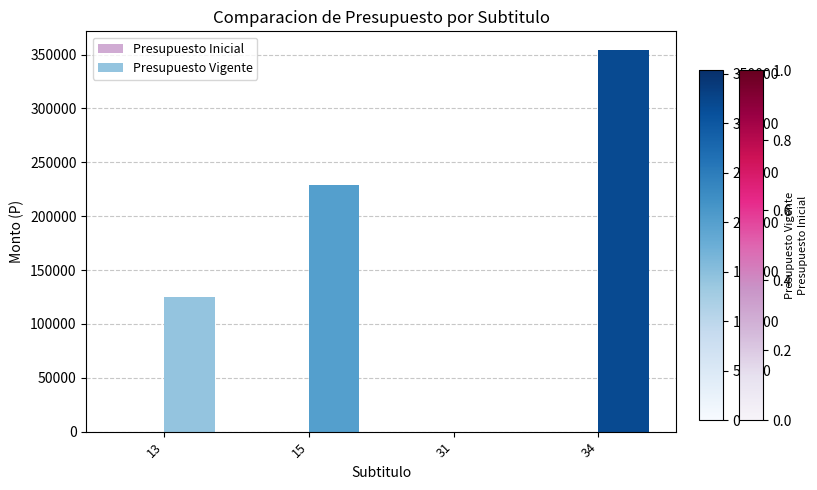

The value at 13 is 184490. True or false?

False